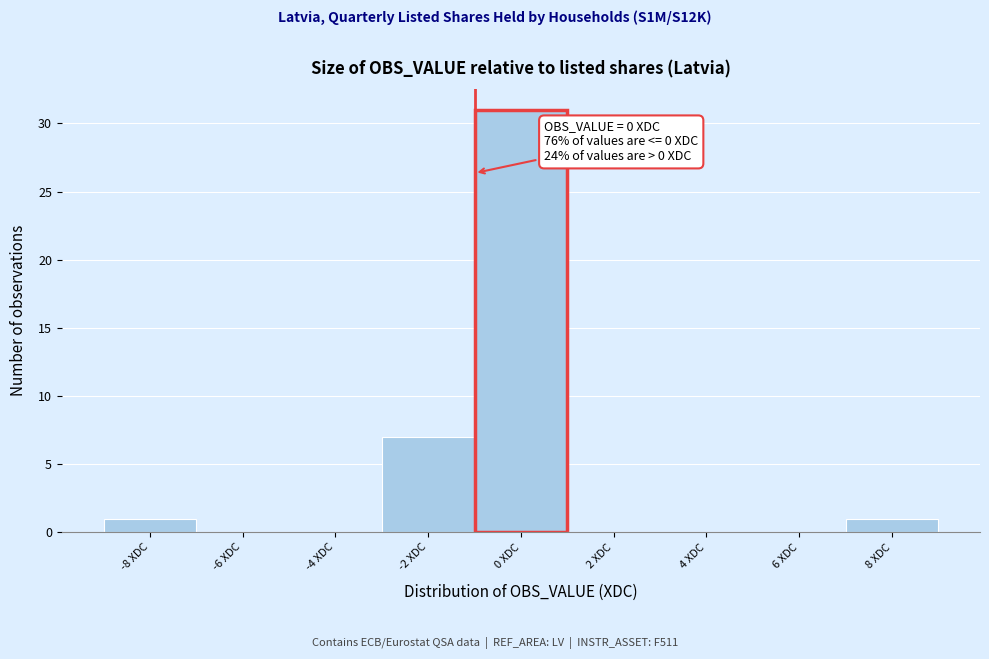

Reading left to right, list all the values displayed in this chart.

-8 XDC=1	-6 XDC=0	-4 XDC=0	-2 XDC=7	0 XDC=31	2 XDC=0	4 XDC=0	6 XDC=0	8 XDC=1